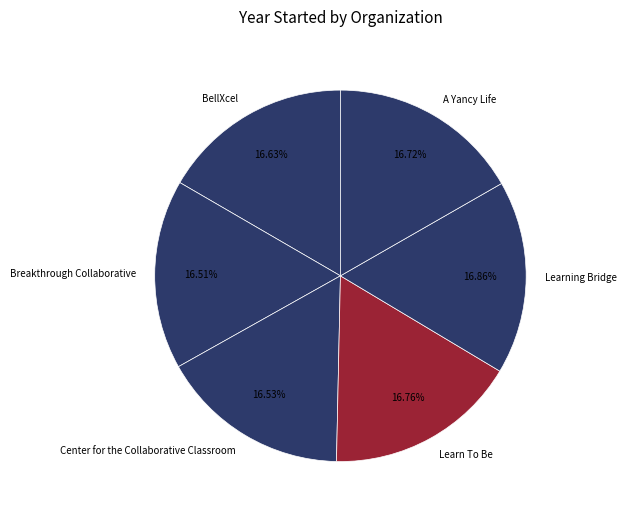

Do Breakthrough Collaborative and Learning Bridge together represent more than half of the pie?

No